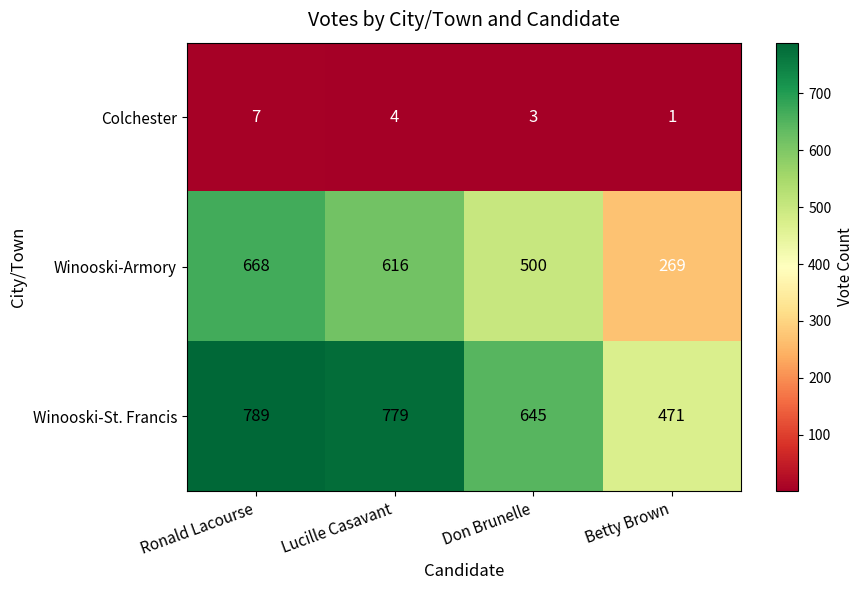

What is the difference between the maximum and second lowest values in the Winooski-Armory series?

168